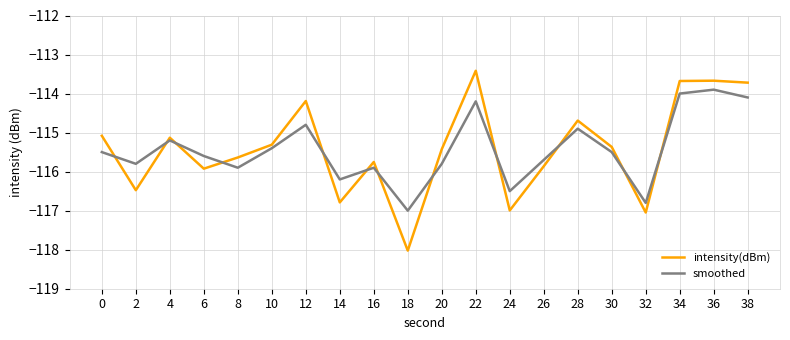

What is the total value across all series at 24?

-233.5